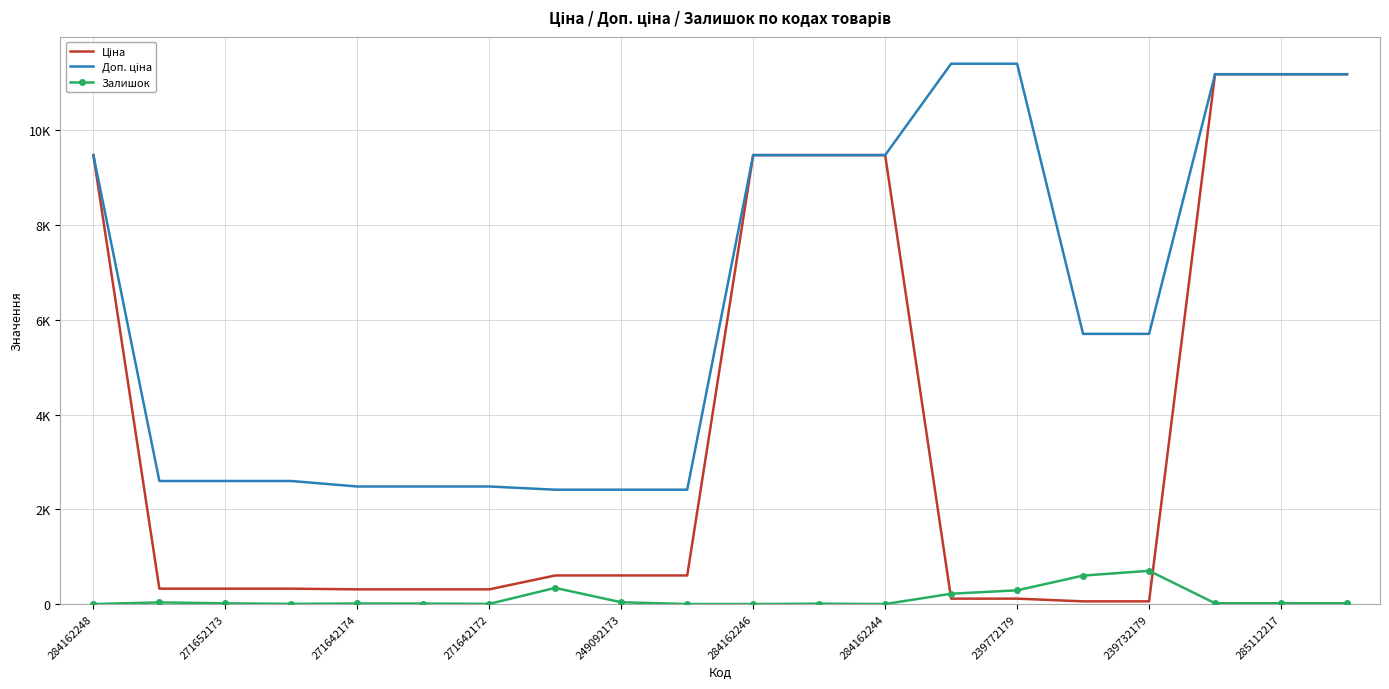

At which label does Залишок reach its minimum?

284162248